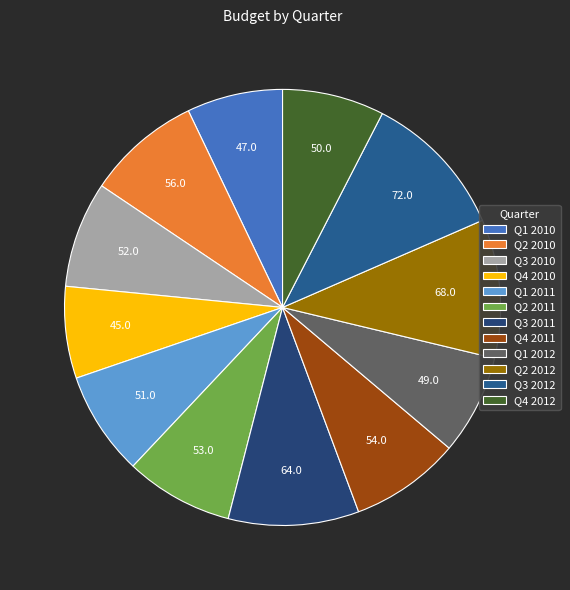

How many segments does this pie chart have?

12